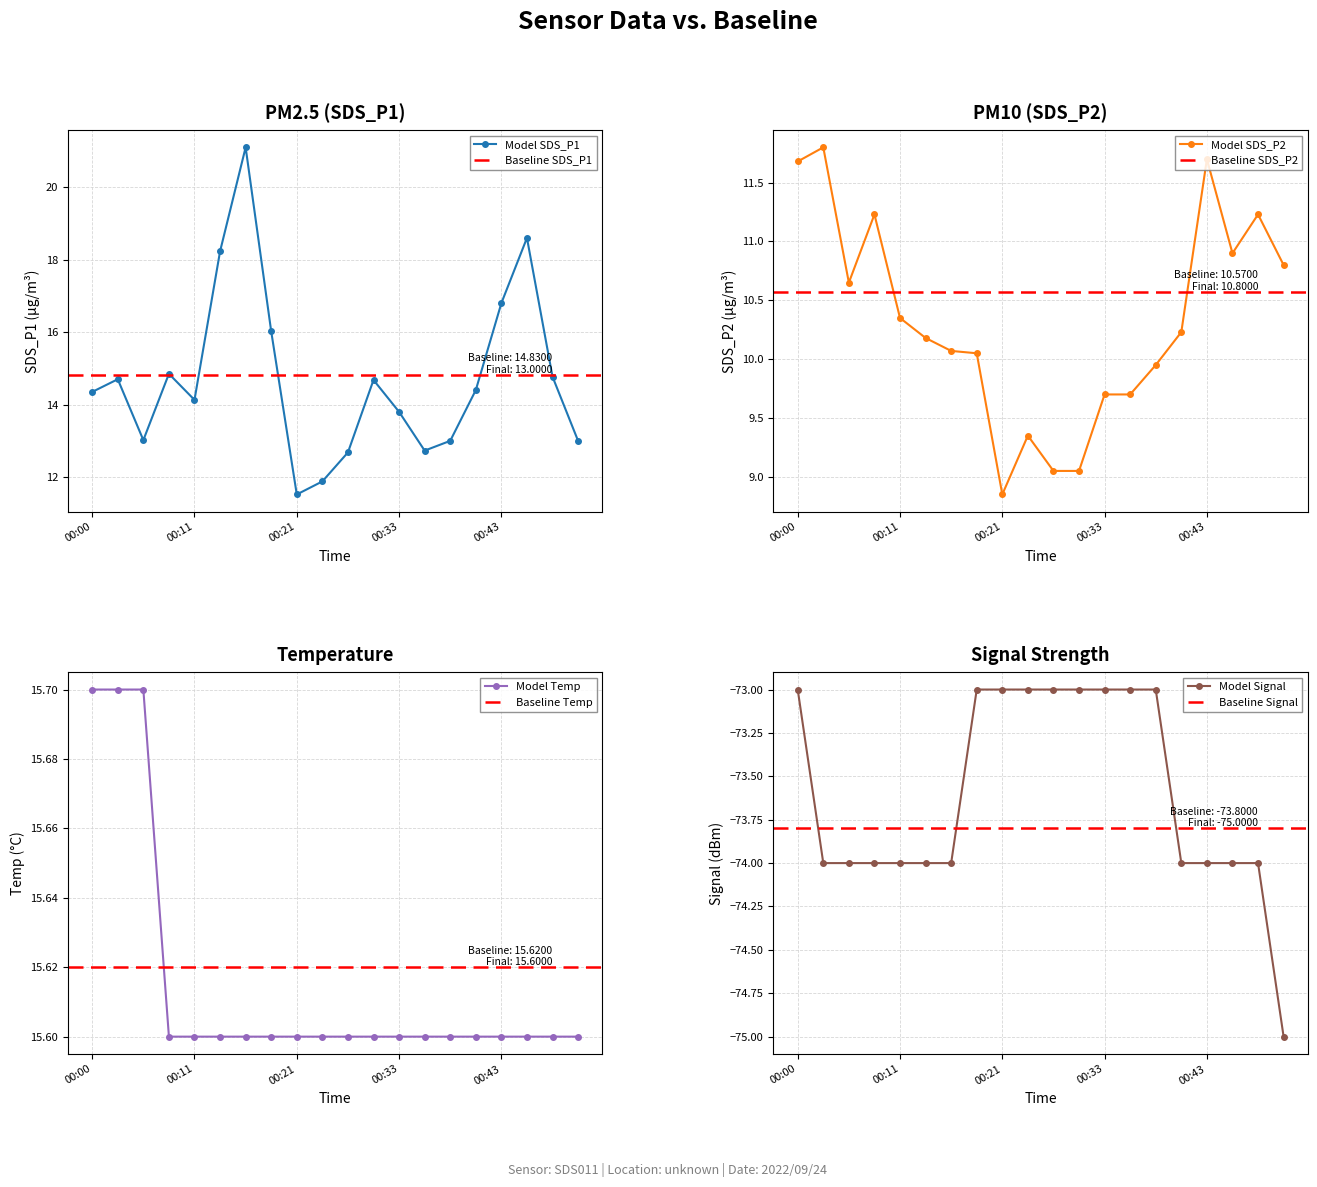

What is the value of the Temp point at the 4th from the left?

15.6